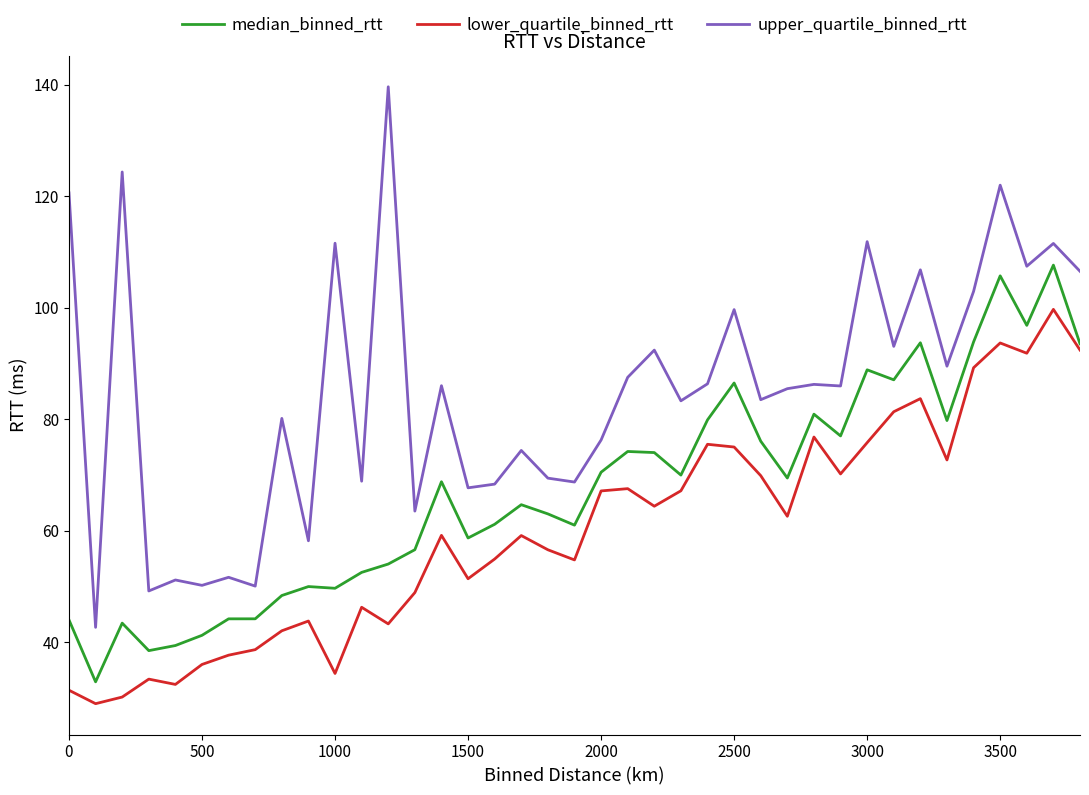

Which series has the largest range (max minus min)?

upper_quartile_binned_rtt